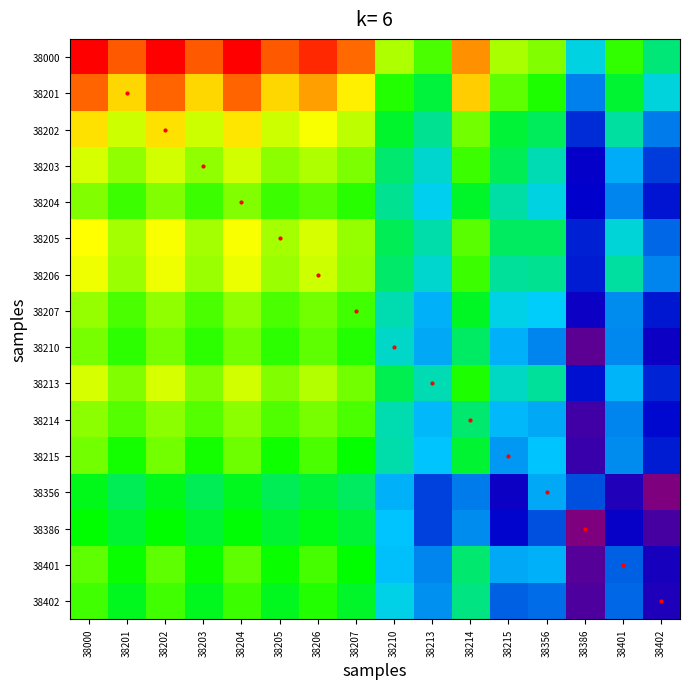

Which has a higher value, 38000 or 38201?

38000